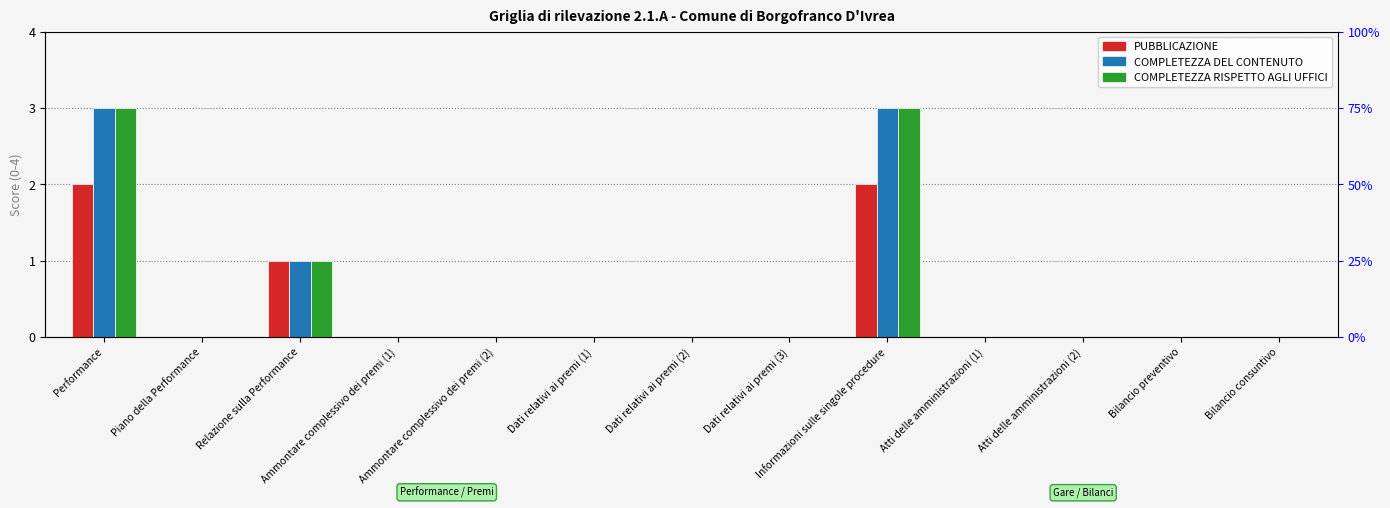

What is the label of the 4th bar from the right?

Atti delle amministrazioni (1)